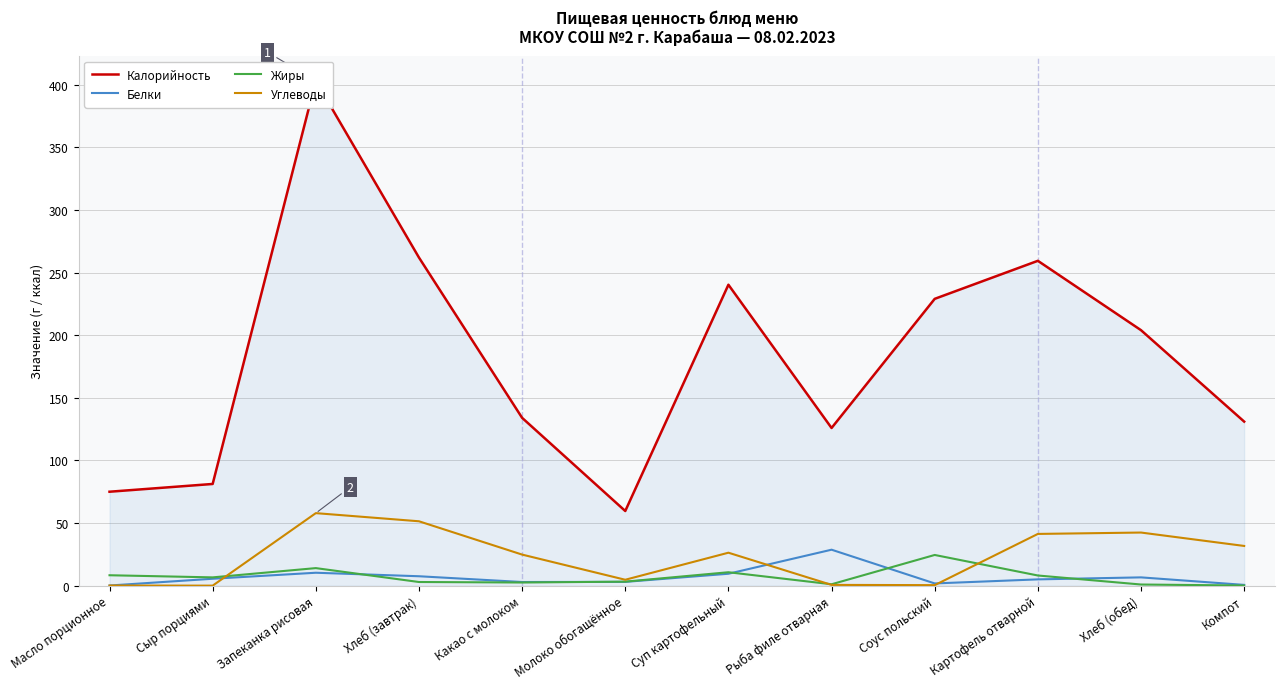

Where does the Белки series first go above 5?

Сыр порциями